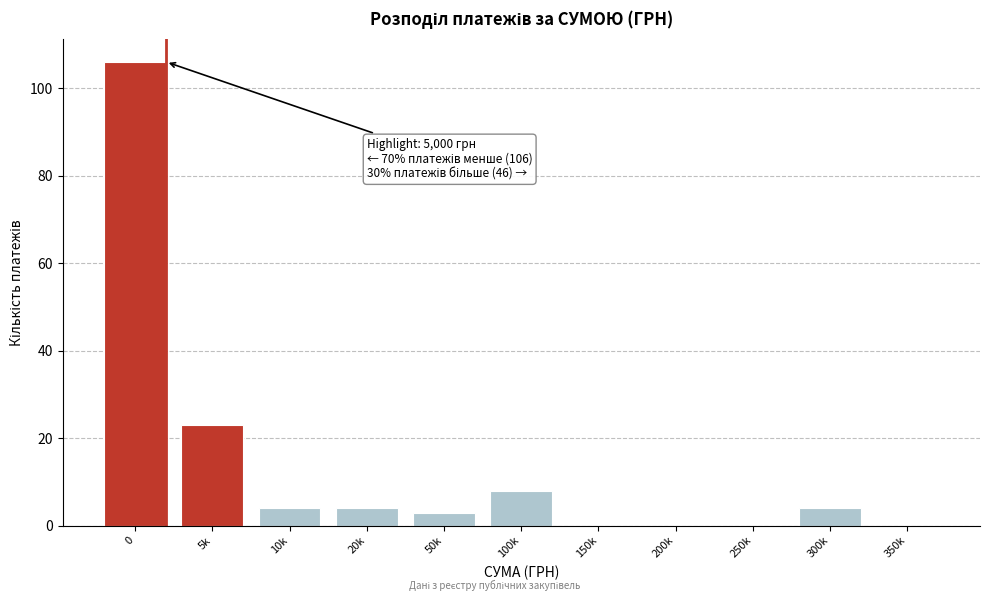

Reading left to right, what are all the values shown in this chart?

0=106	5k=23	10k=4	20k=4	50k=3	100k=8	150k=0	200k=0	250k=0	300k=4	350k=0